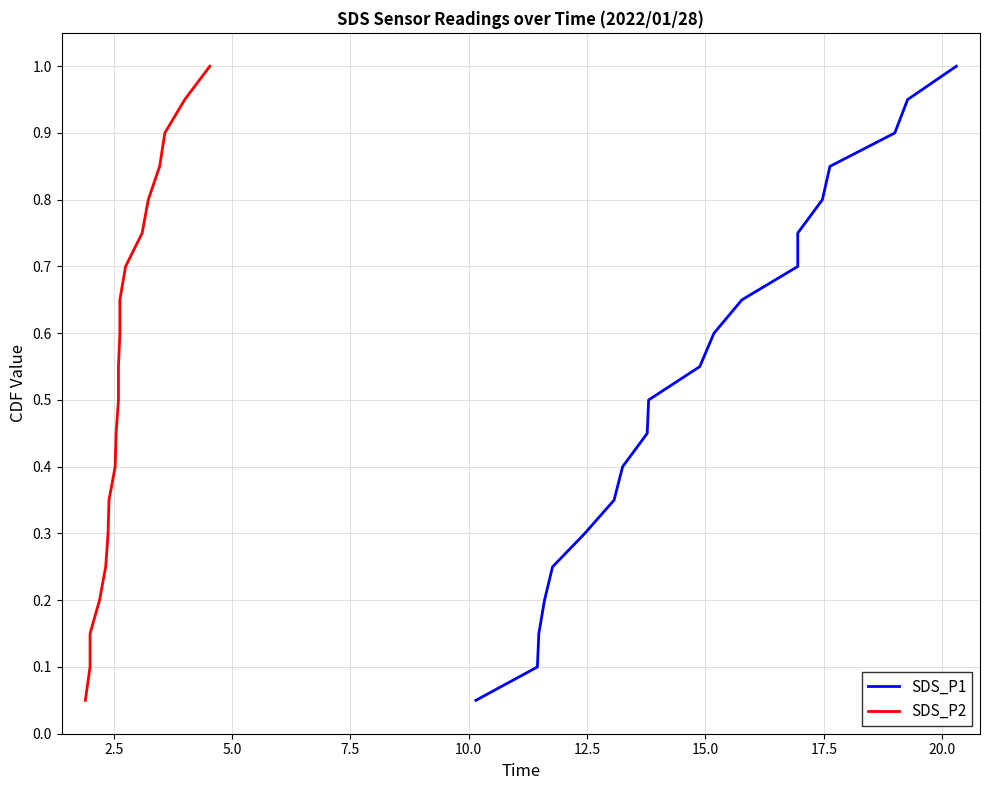

True or false: SDS_P2 and SDS_P1 cross at least once.

False